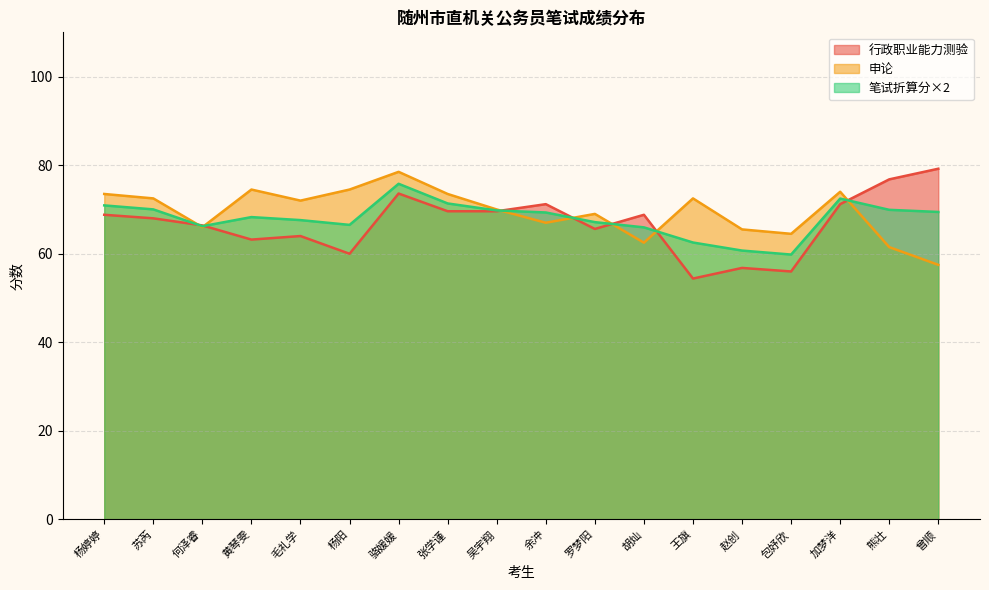

The value of 申论 at 包妤欣 is 26.1. True or false?

False